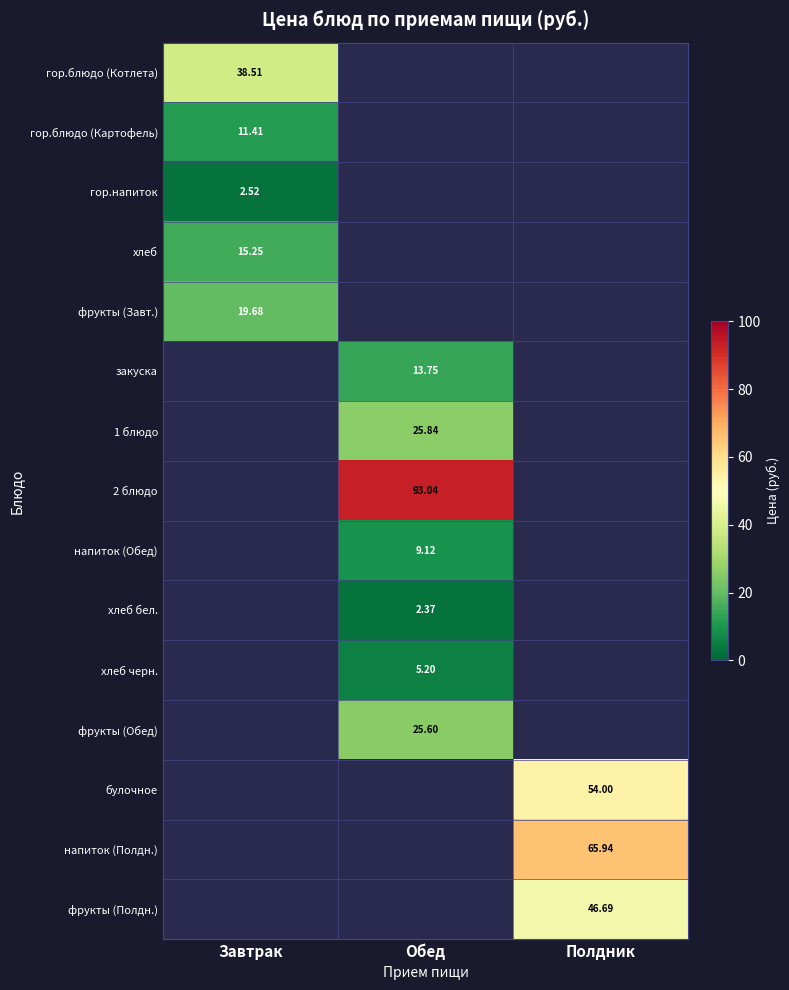

At Обед, list the series in order from largest to smallest.

2 блюдо, 1 блюдо, фрукты (Обед), закуска, напиток (Обед), хлеб черн., хлеб бел., гор.блюдо (Котлета), гор.блюдо (Картофель), гор.напиток, хлеб, фрукты (Завт.), булочное, напиток (Полдн.), фрукты (Полдн.)